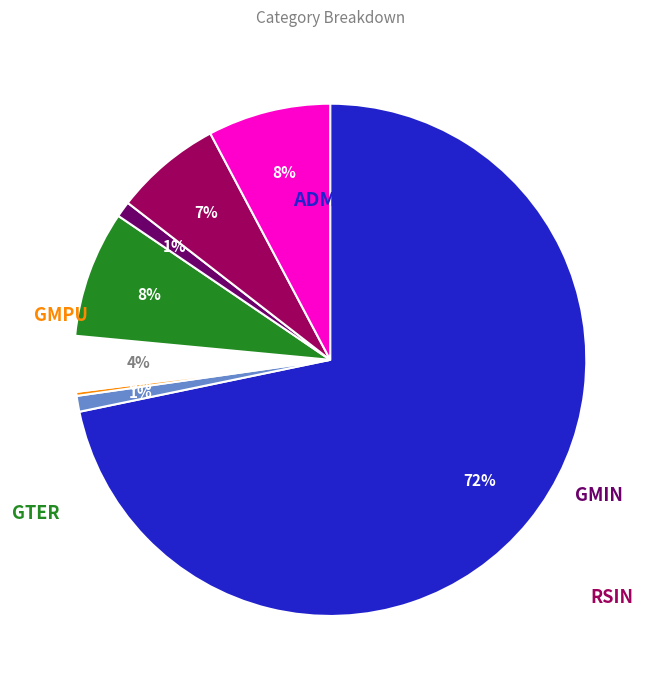

Does any single category account for the majority?

Yes